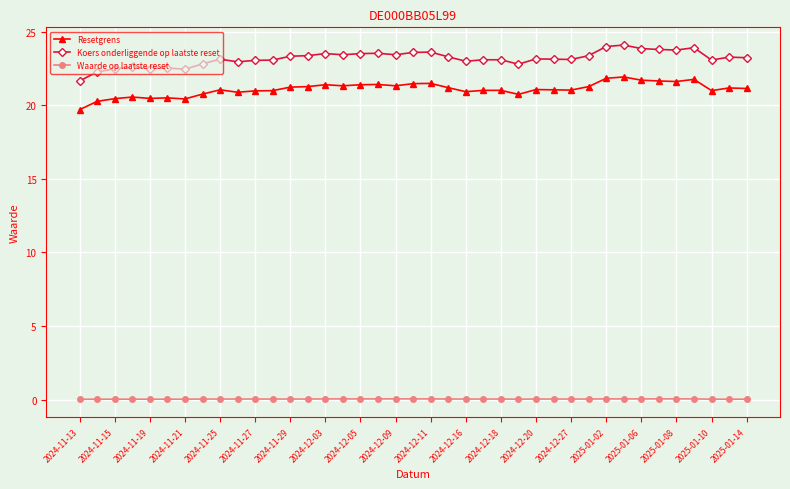

Which series has the widest spread of values?

Koers onderliggende op laatste reset